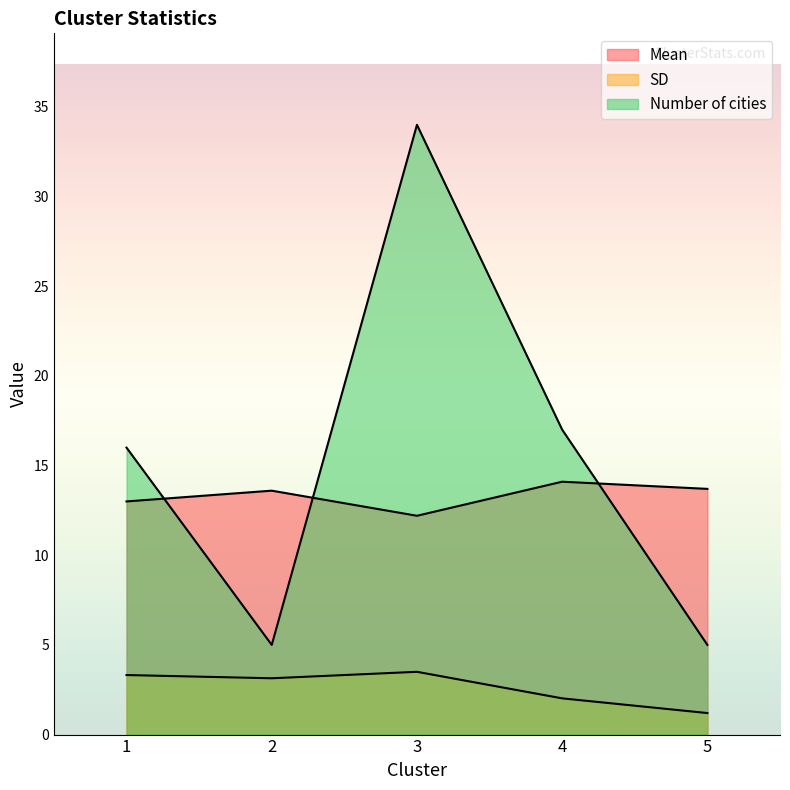

Reading right to left, transcribe all the data shown in this chart.

Mean: 13.7	14.1	12.2	13.6	13.0
SD: 1.2	2.0	3.5	3.1	3.3
Number of cities: 5.0	17.0	34.0	5.0	16.0